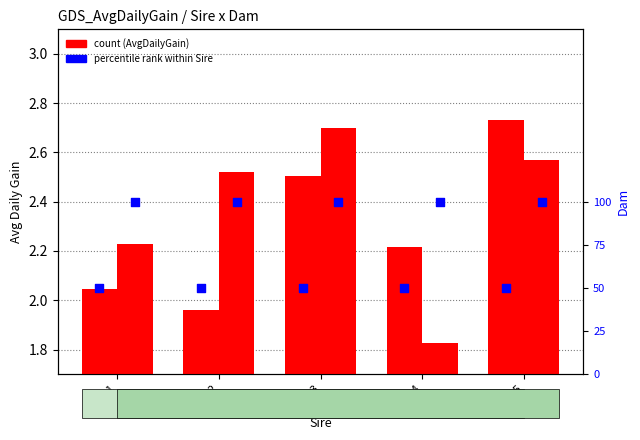

Is the value of Dam 2 at Sire 4 greater than the value of Dam 1 at Sire 1?

No